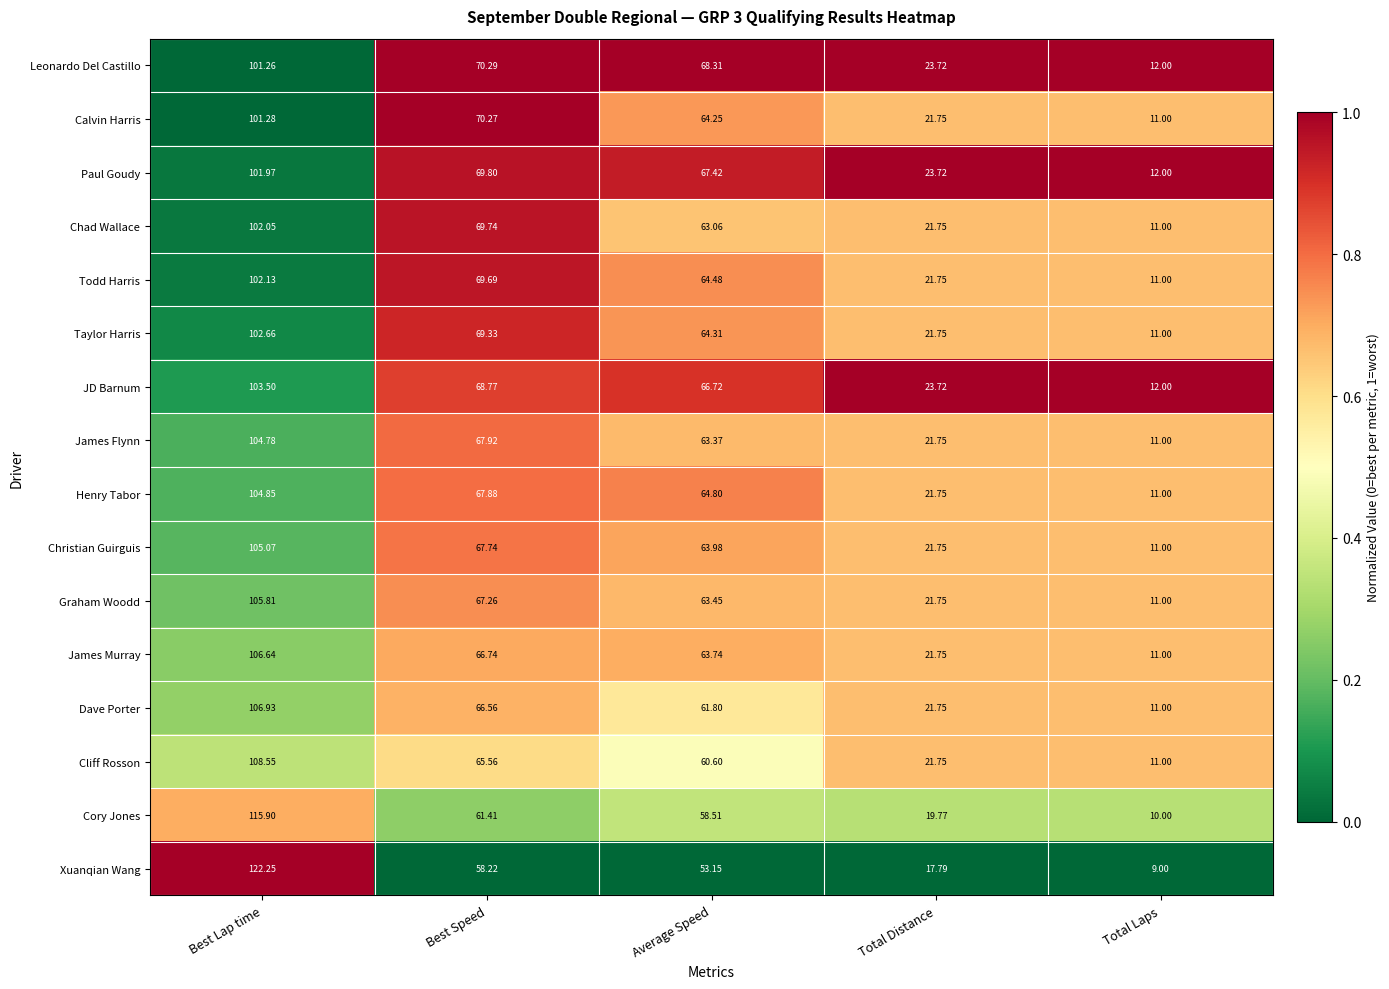

Rank the series at Average Speed from lowest to highest value.

Xuanqian Wang, Cory Jones, Cliff Rosson, Dave Porter, Chad Wallace, James Flynn, Graham Woodd, James Murray, Christian Guirguis, Calvin Harris, Taylor Harris, Todd Harris, Henry Tabor, JD Barnum, Paul Goudy, Leonardo Del Castillo